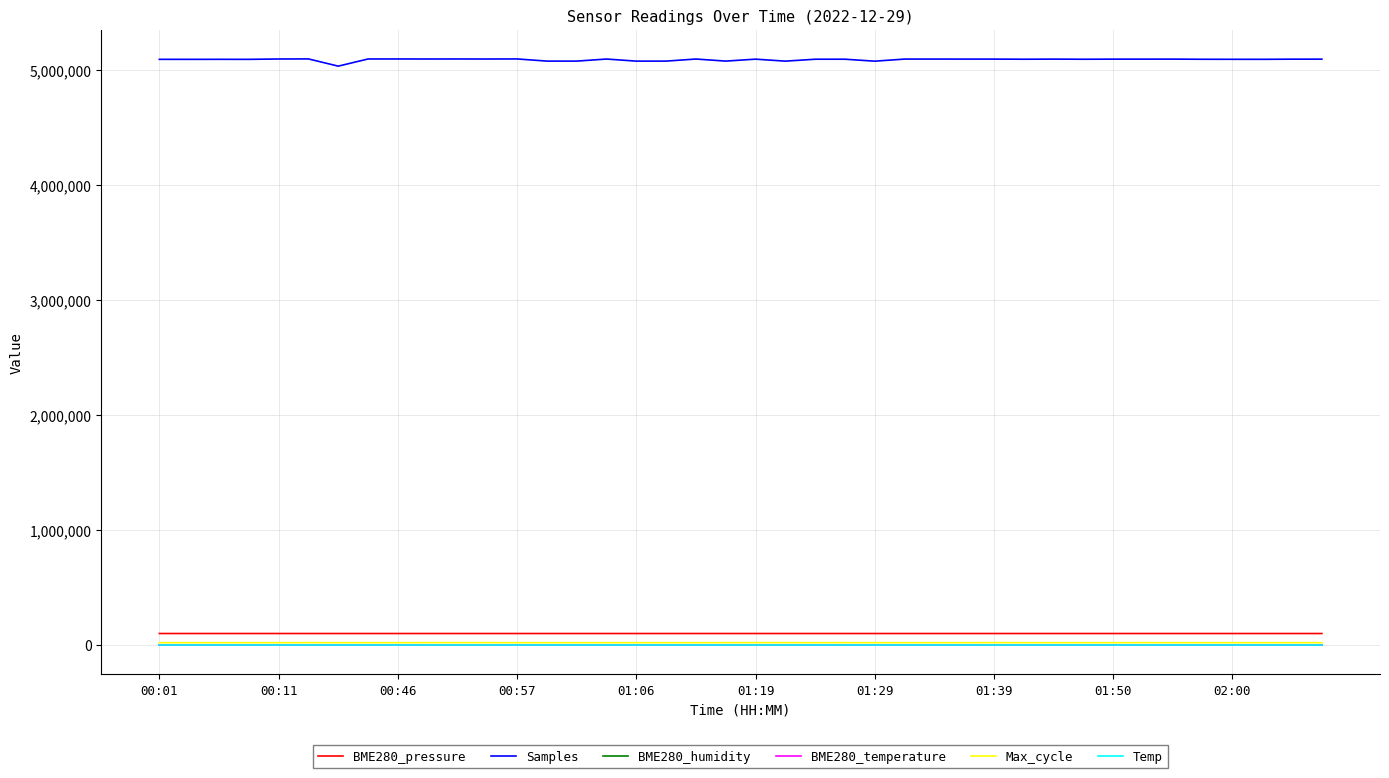

Which series has the largest range (max minus min)?

Samples